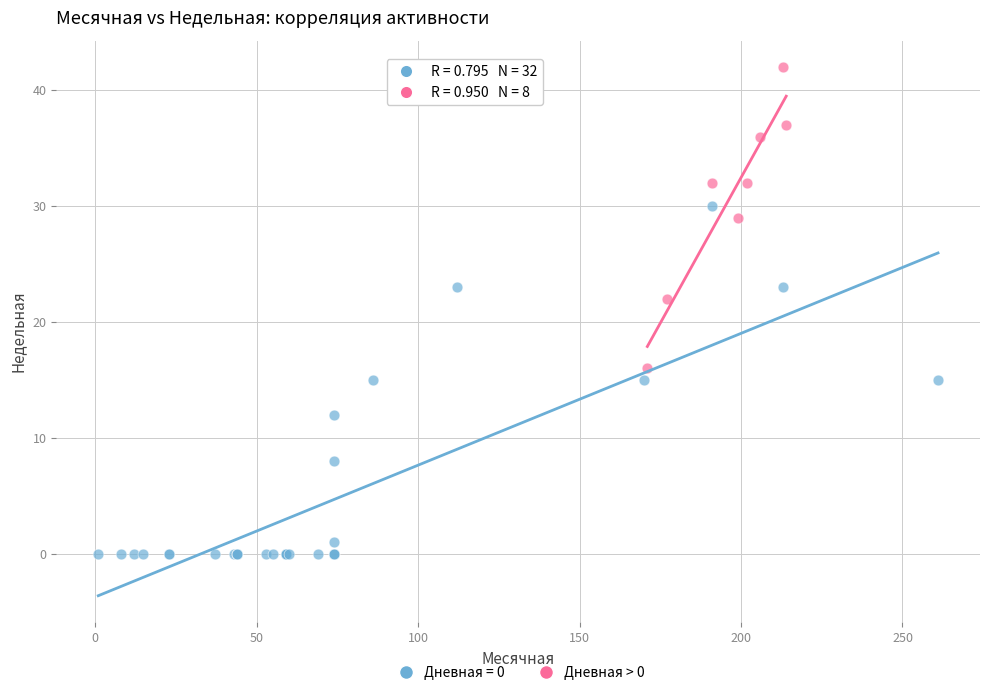

Which series reaches the minimum Y coordinate?

Дневная = 0